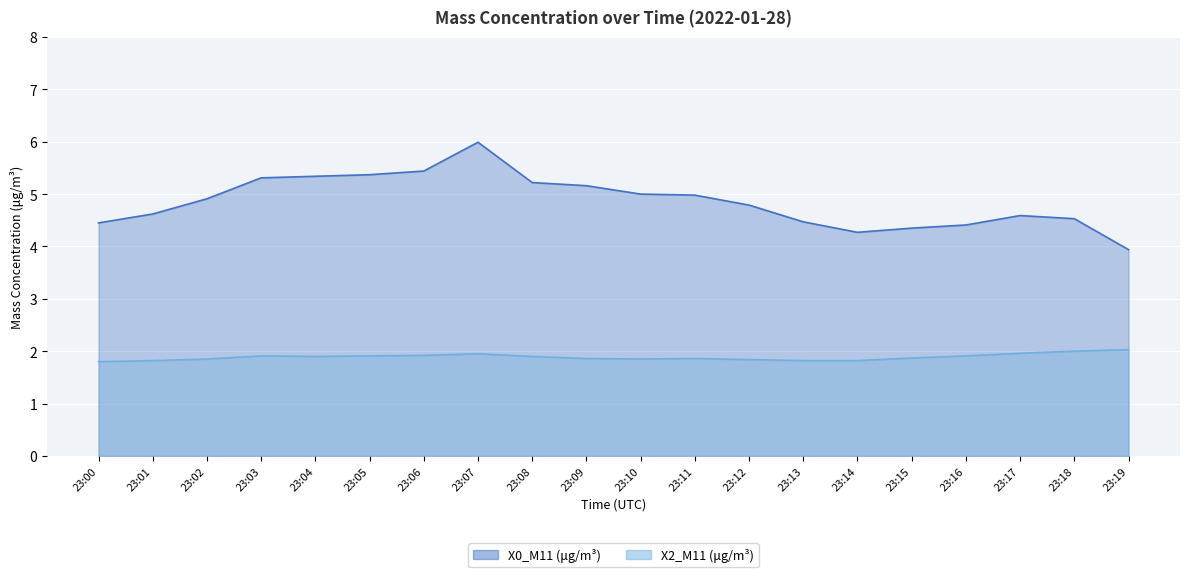

How many lines are shown in the chart?

2